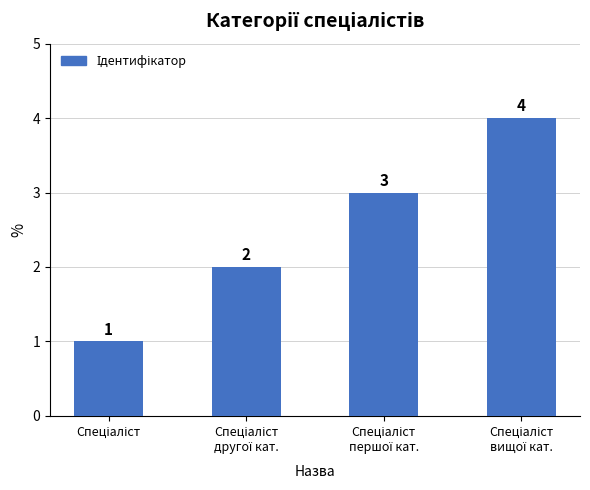

What is the sum of all values?

10